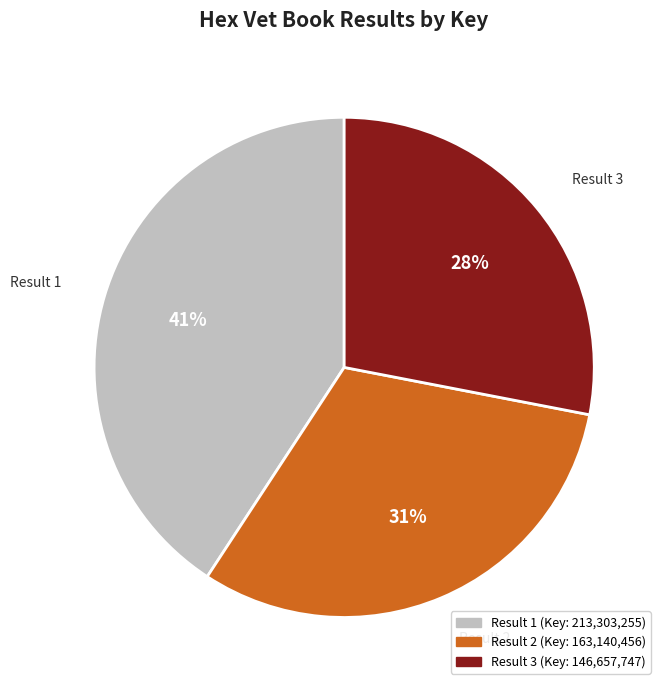

To the nearest percent, what percentage of the pie is Result 2?

31%